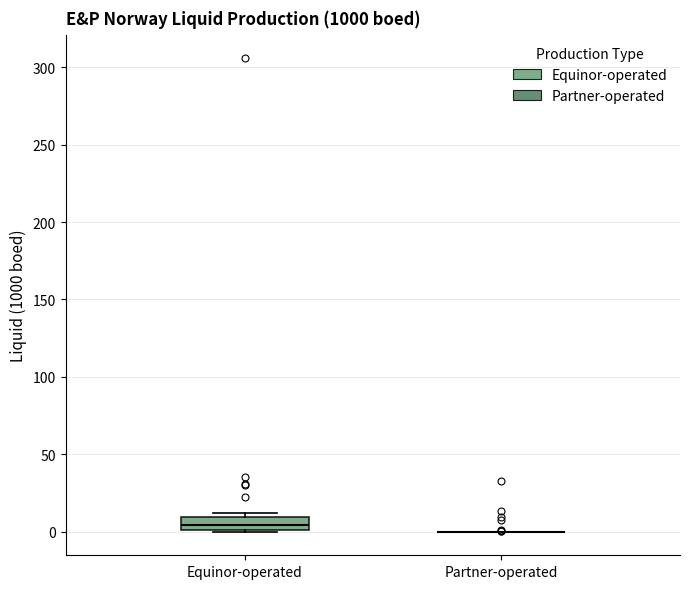

Reading left to right, read every box against the y-axis: the position of its median line, the range the box covers, and the ends of its whiskers. The values are not printed on the chart, so give them approximately, as read against the axis.

Equinor-operated: median 5, box 0 to 10, whiskers 0 to 10 (just above the box's upper edge)
Partner-operated: box collapsed to a line at 0, whiskers 0 to 0